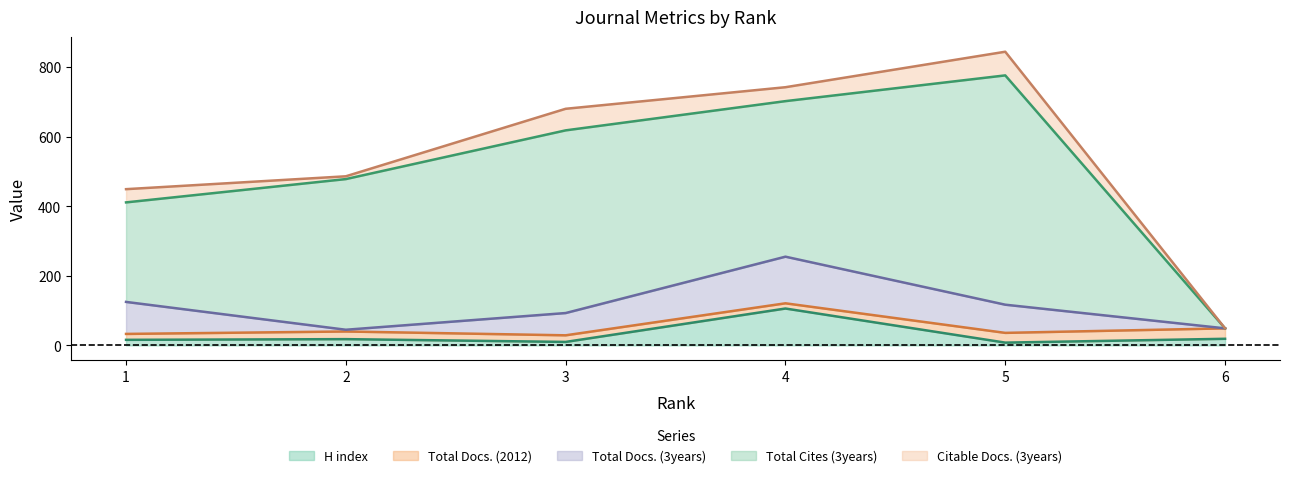

In Citable Docs. (3years), how many points are higher than both neighbors (excluding endpoints)?

2